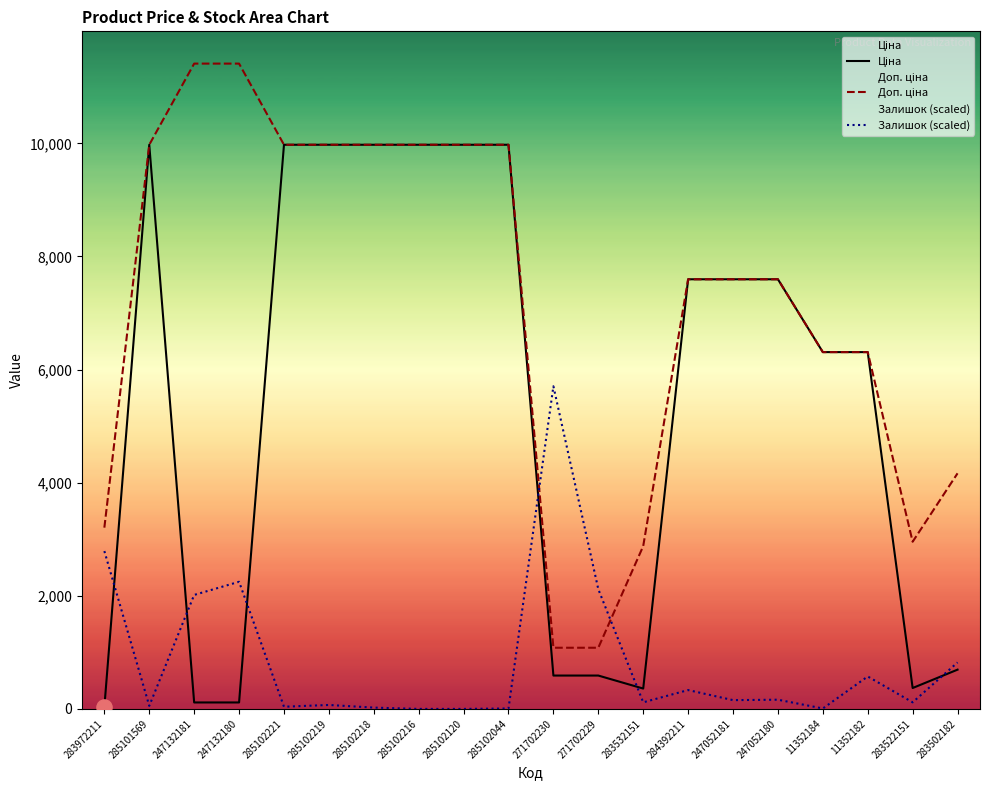

Which series has the largest total across all categories?

Доп. ціна